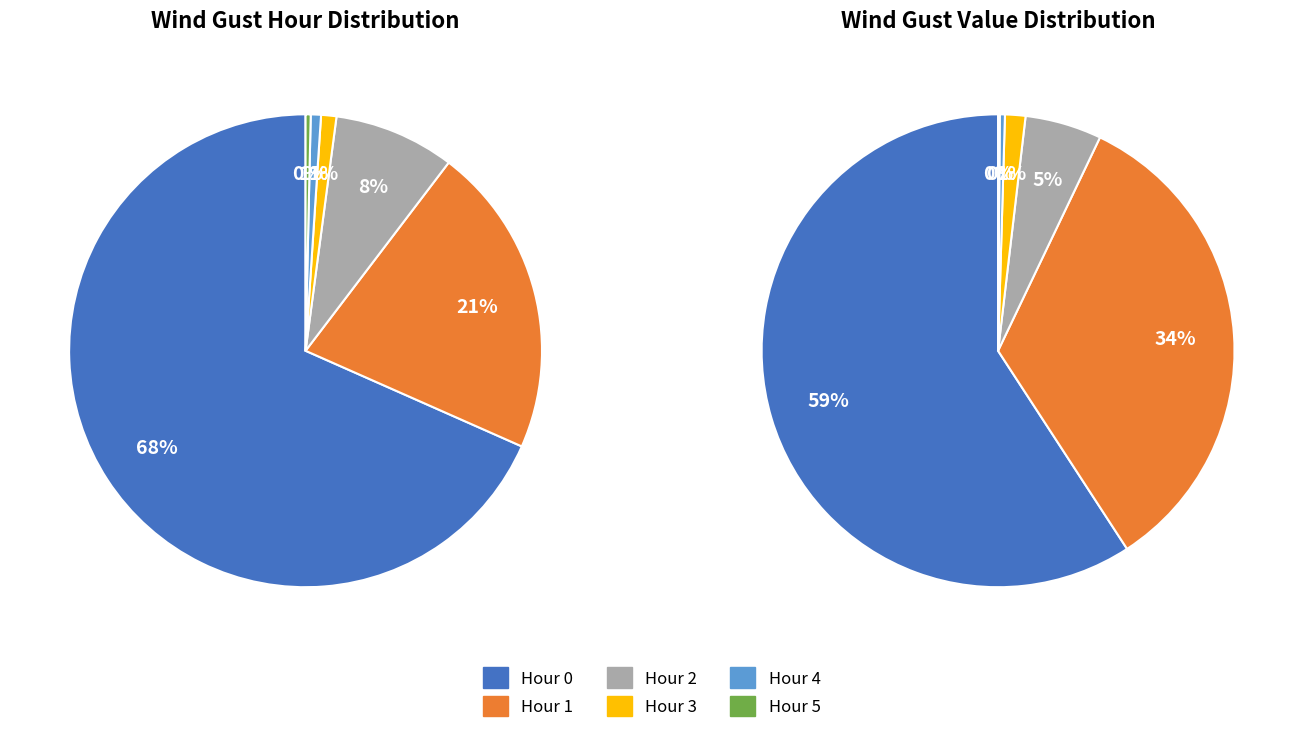

Is the sum of Hour 0 and Hour 5 greater than half?

Yes